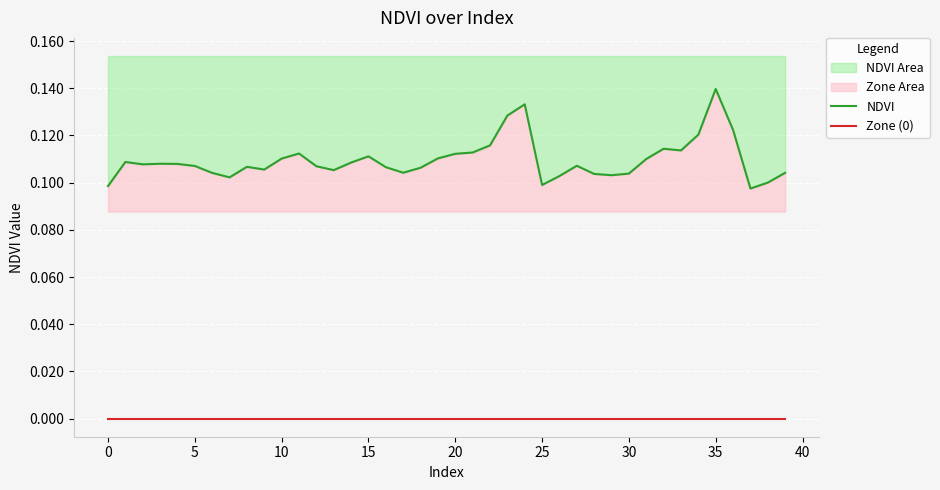

True or false: NDVI has a value of 0.1 at 16.

True